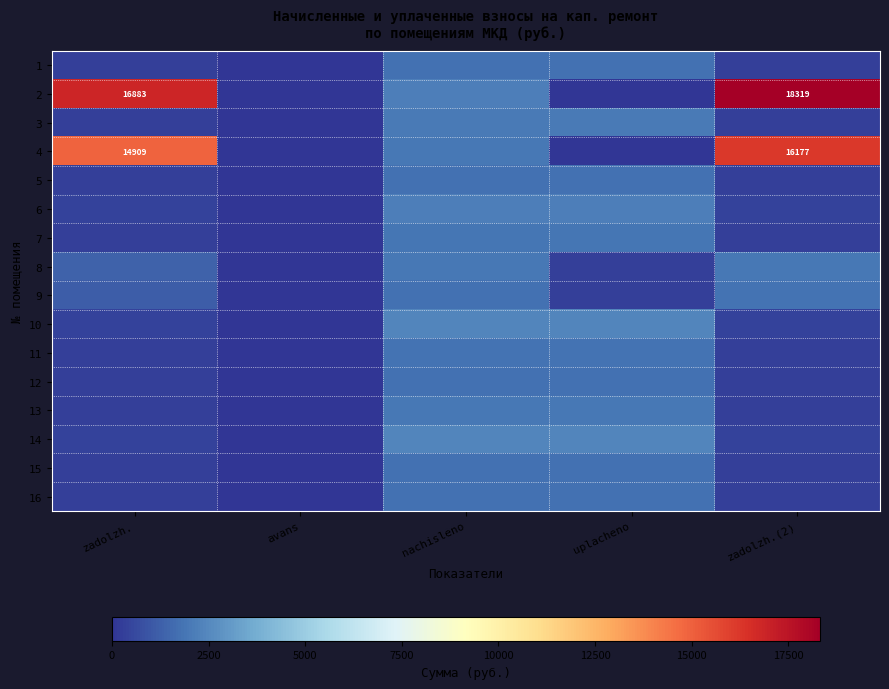

How many data points in 5 are less than 295?

1